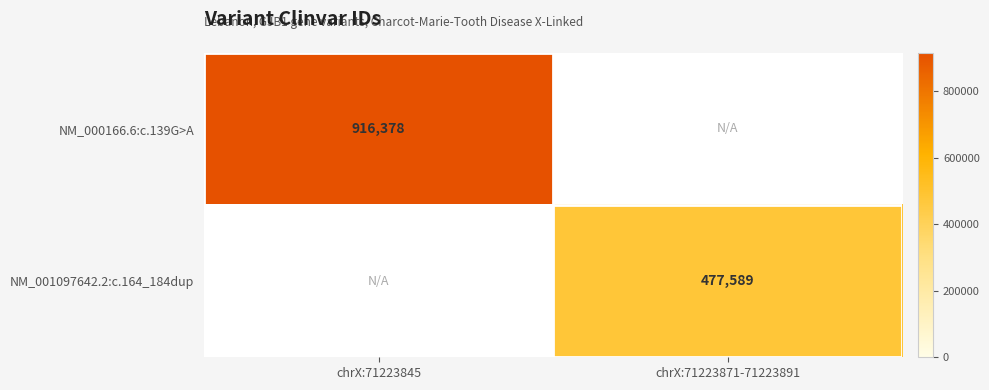

Is the value of NM_000166.6:c.139G>A at chrX:71223845 greater than the value of NM_001097642.2:c.164_184dup at chrX:71223871-71223891?

Yes